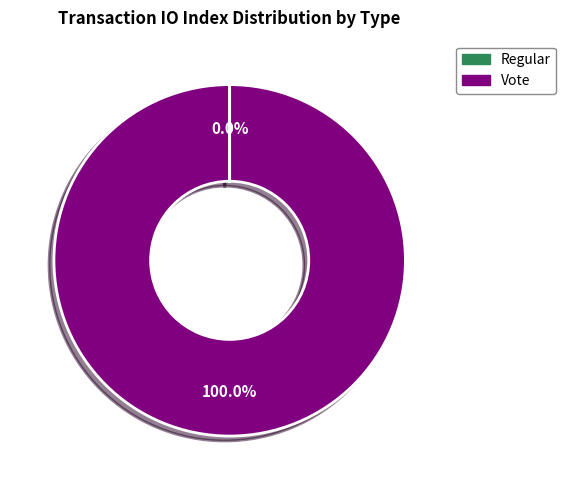

What is the majority slice?

Vote